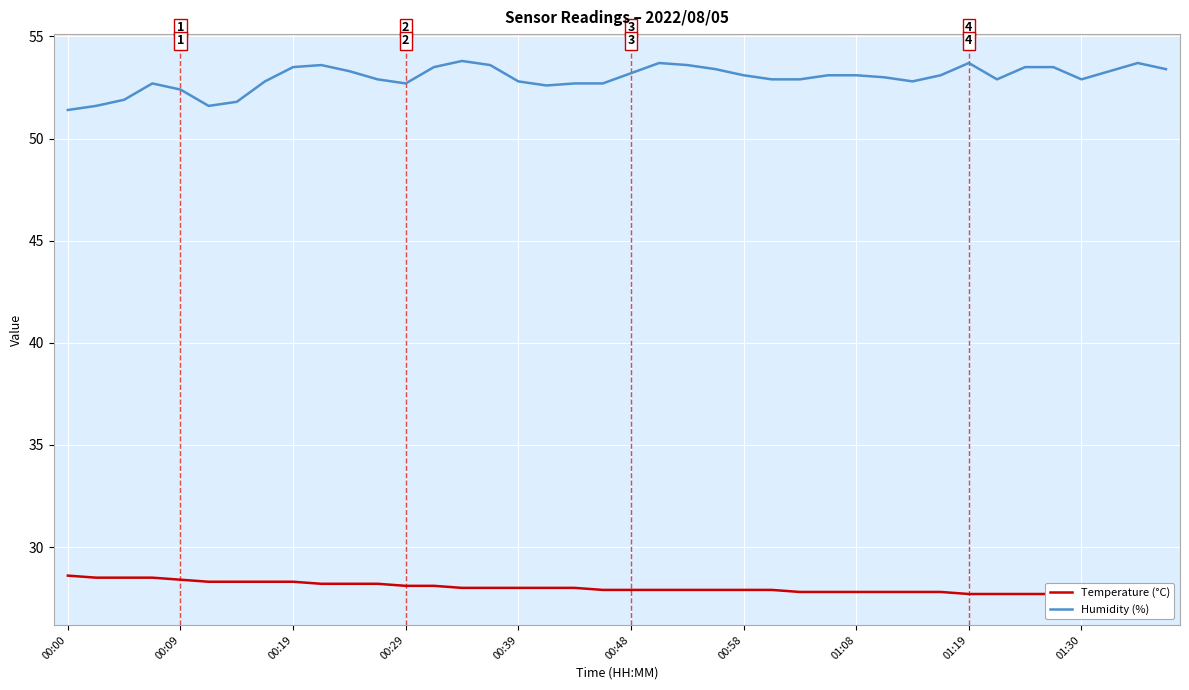

What is the maximum value for Humidity (%)?

53.8